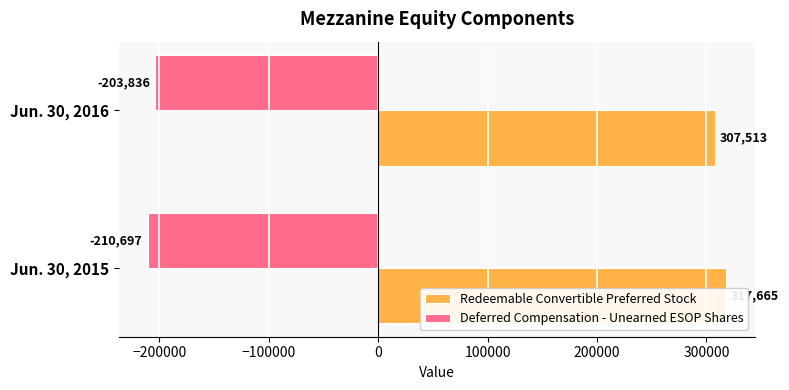

What is the maximum value for Redeemable Convertible Preferred Stock?

317665